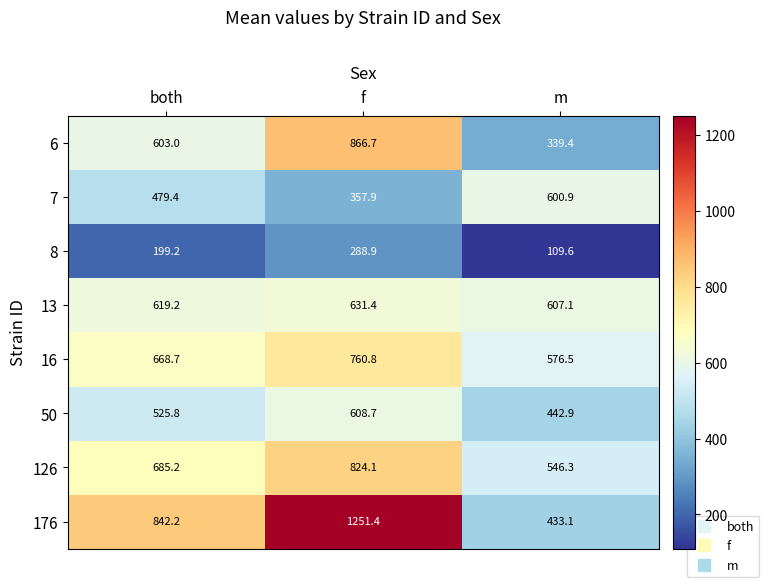

Where does the 13 series first go above 619?

both